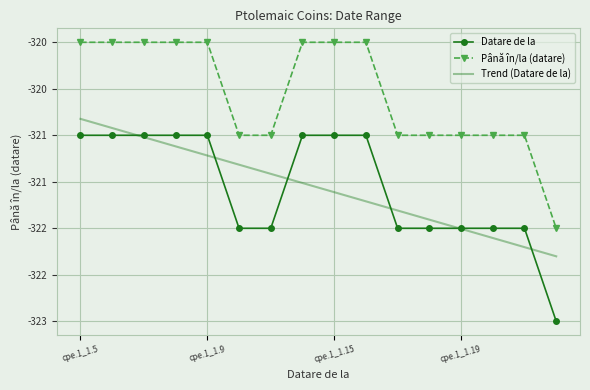

How many intersections are there between Trend (Datare de la) and Datare de la?

6